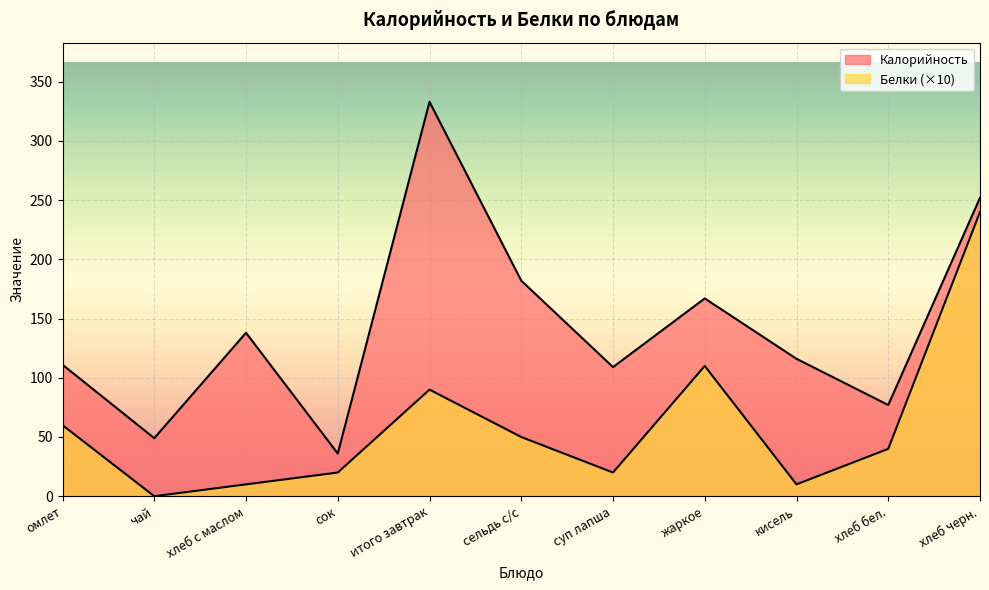

Reading right to left, transcribe all the data shown in this chart.

Калорийность: хлеб черн.=252	хлеб бел.=77	кисель=116	жаркое=167	суп лапша=109	сельдь с/с=182	итого завтрак=333	сок=36	хлеб с маслом=138	чай=49	омлет=111
Белки: хлеб черн.=240	хлеб бел.=40	кисель=10	жаркое=110	суп лапша=20	сельдь с/с=50	итого завтрак=90	сок=20	хлеб с маслом=10	чай=0	омлет=60